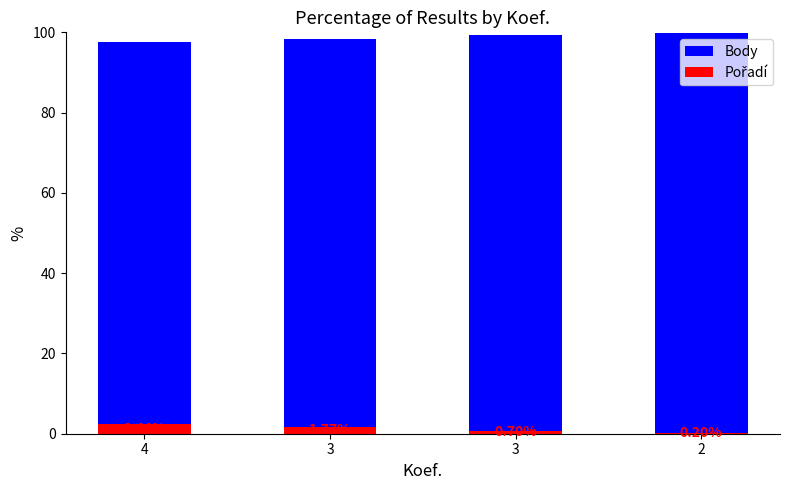

How many groups of bars are there?

4